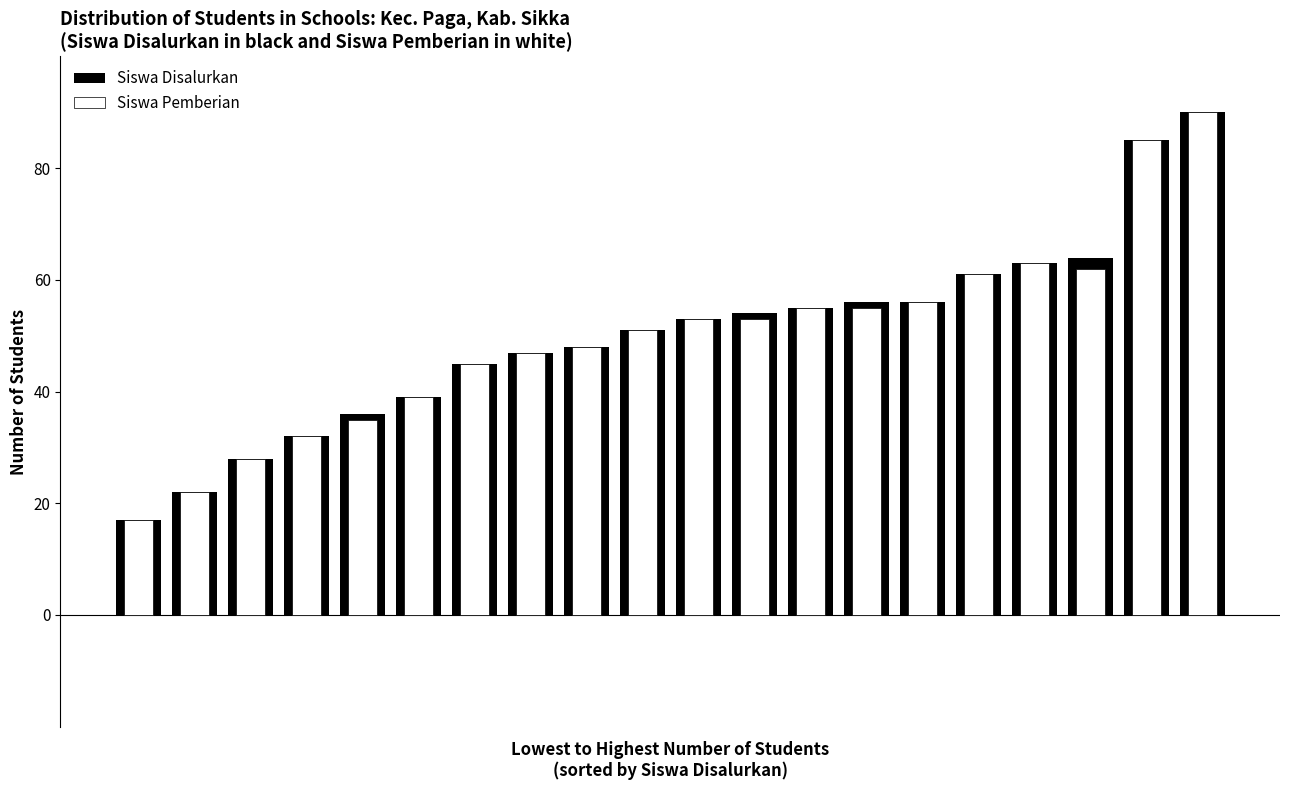

What is the average value of the Siswa Disalurkan series?

50